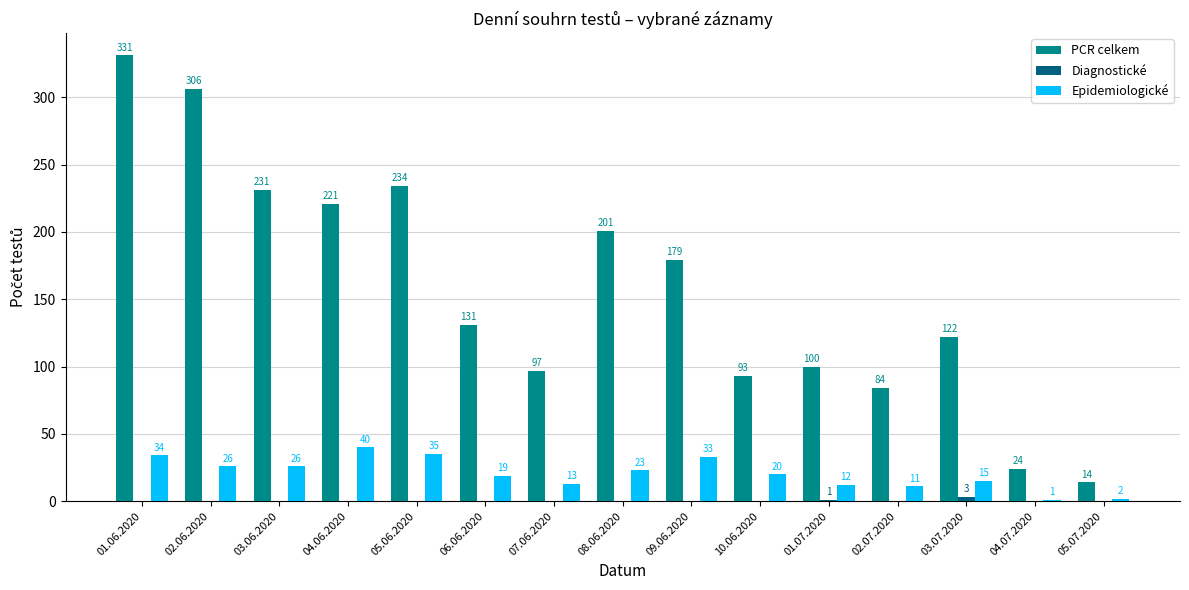

Between 08.06.2020 and 10.06.2020, which series saw the biggest shift?

PCR celkem